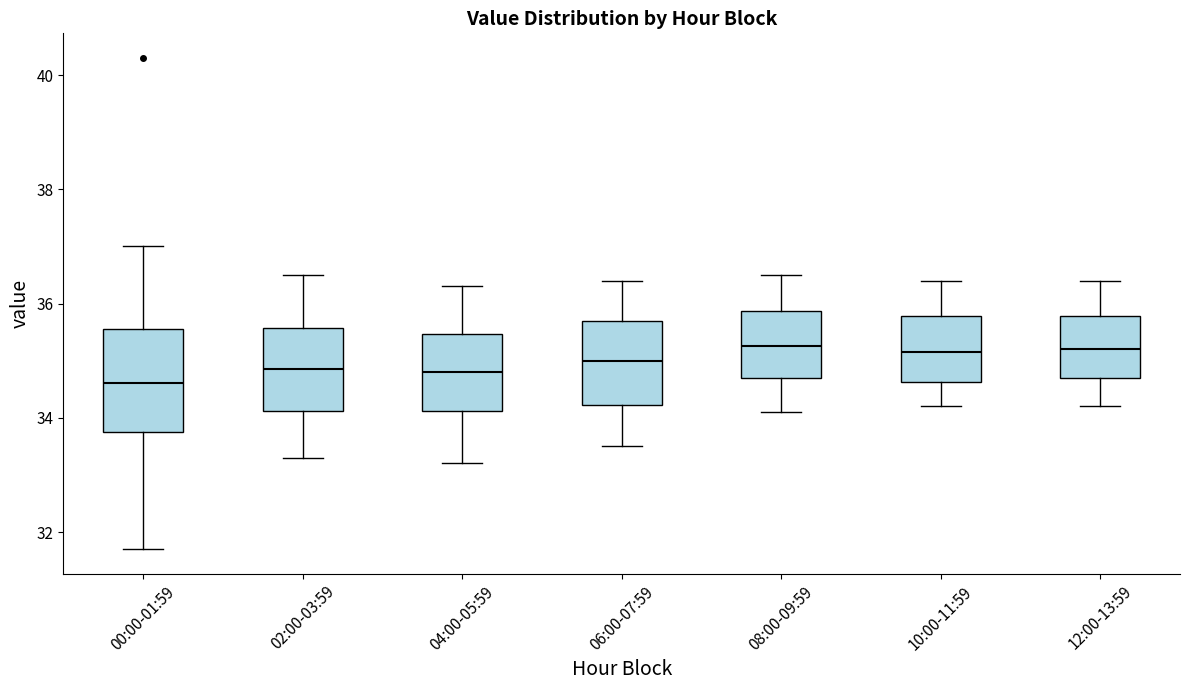

Reading left to right, transcribe this box plot: for each box, give where its median line is, the range the box spans, and where its two whiskers end, as read against the y-axis. The values are not printed on the chart, so give them approximately, as read against the axis.

00:00-01:59: median 34.6, box 33.8 to 35.6, whiskers 31.8 to 37.0
02:00-03:59: median 34.8, box 34.2 to 35.6, whiskers 33.4 to 36.6
04:00-05:59: median 34.8, box 34.2 to 35.4, whiskers 33.2 to 36.4
06:00-07:59: median 35.0, box 34.2 to 35.8, whiskers 33.6 to 36.4
08:00-09:59: median 35.2, box 34.8 to 35.8, whiskers 34.2 to 36.6
10:00-11:59: median 35.2, box 34.6 to 35.8, whiskers 34.2 to 36.4
12:00-13:59: median 35.2, box 34.8 to 35.8, whiskers 34.2 to 36.4